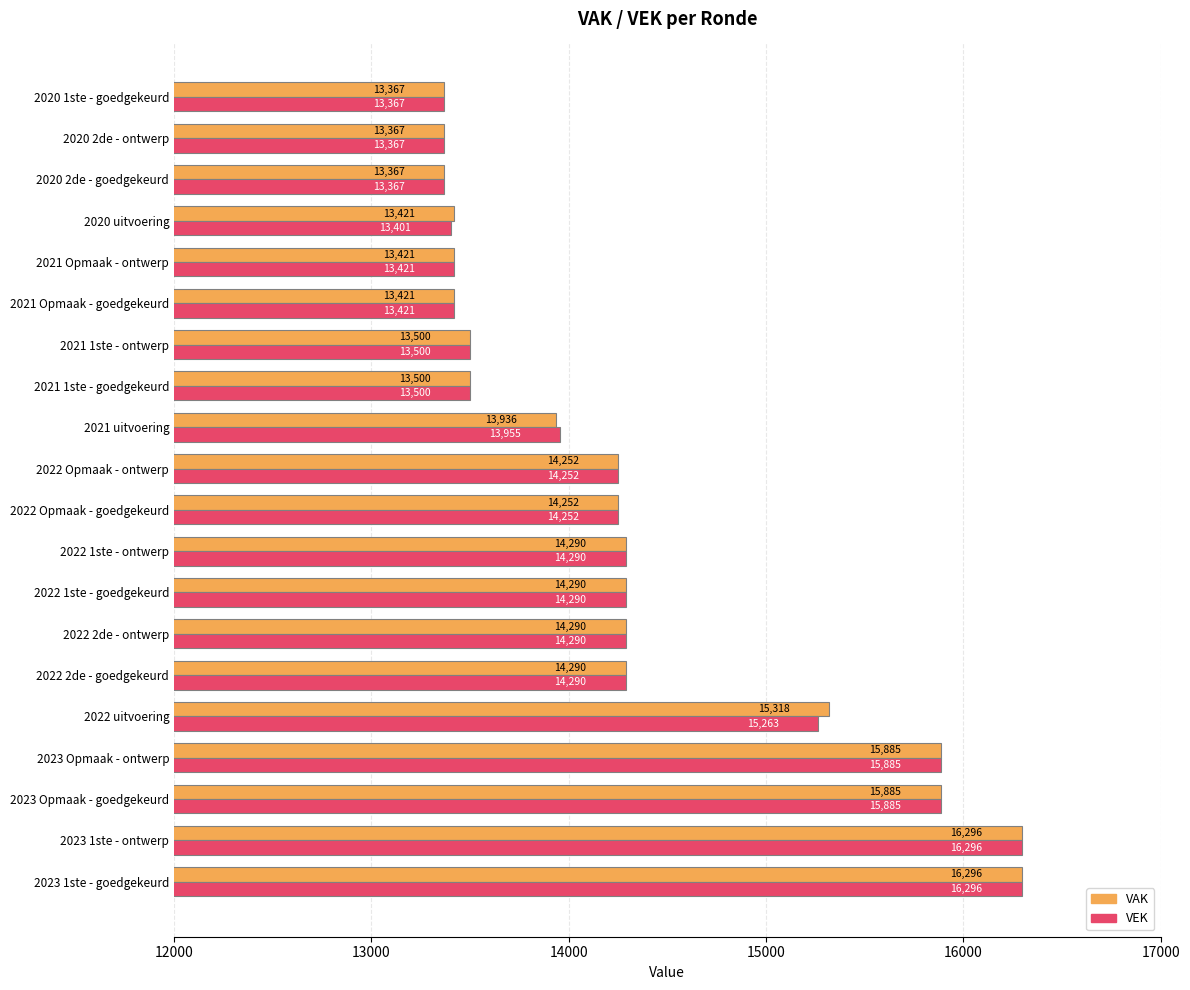

What is the difference between the VAK values at 2020 2de - ontwerp and 2021 uitvoering?

569